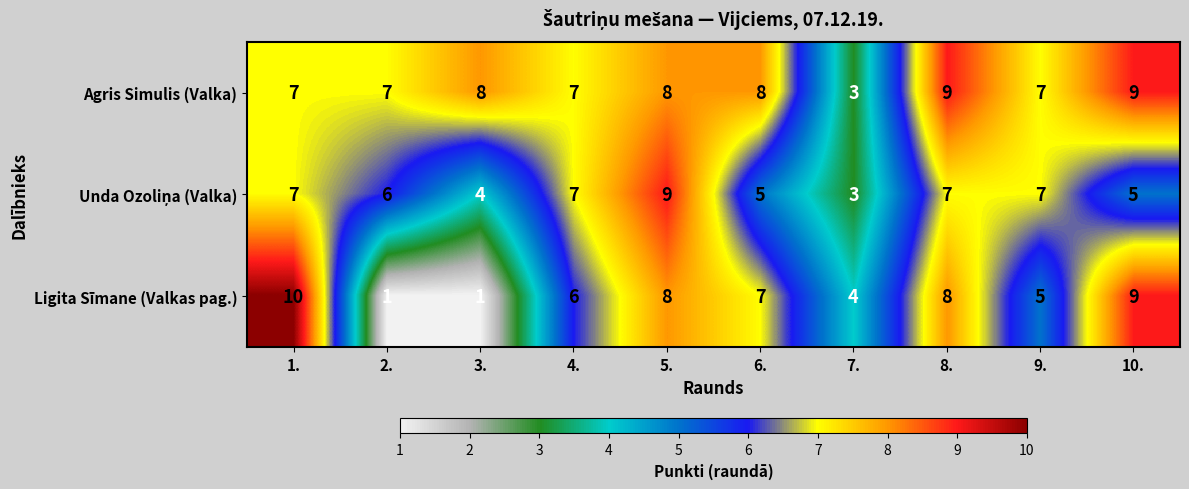

The value of Agris Simulis (Valka) at 5. is 4. True or false?

False